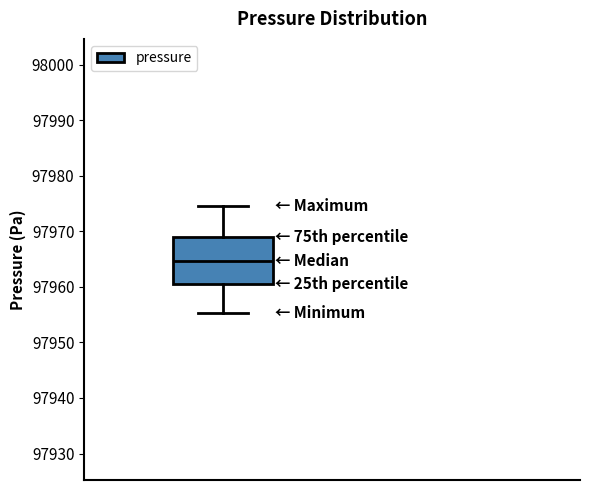

Transcribe this box plot: give where the median line is, the range the box spans, and where the two whiskers end, as read against the y-axis. The values are not printed on the chart, so give them approximately, as read against the axis.

median 97965, box 97961 to 97969, whiskers 97955 to 97975